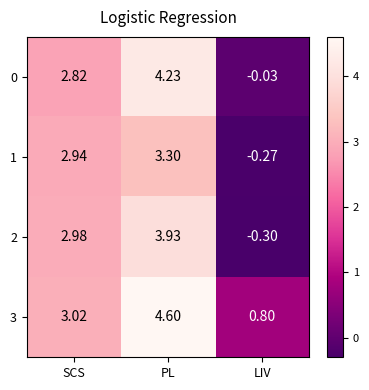

Which category has the highest value in the 2 series?

PL